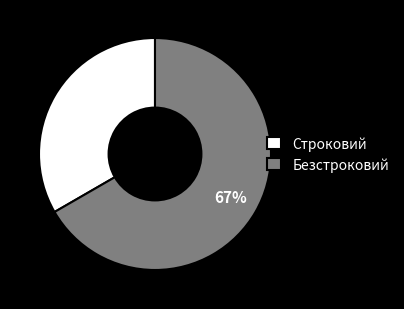

Is the sum of Безстроковий and Строковий greater than half?

Yes